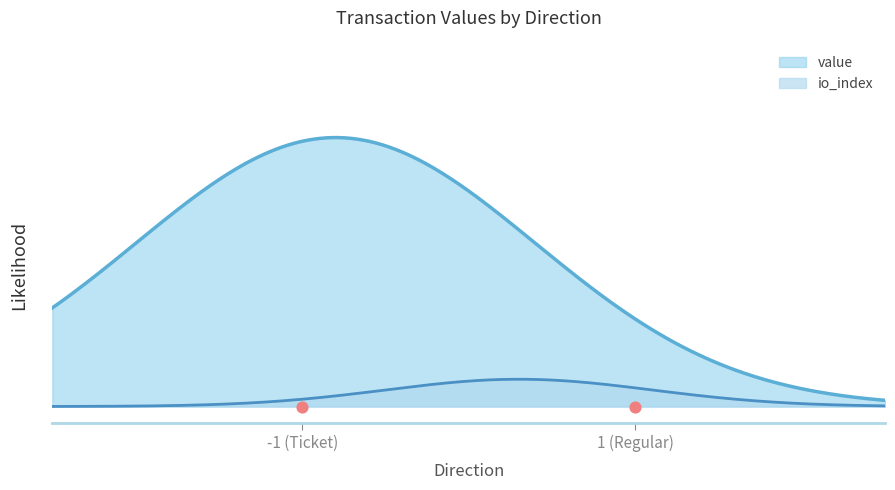

At how many categories does at least one series exceed 7?

2